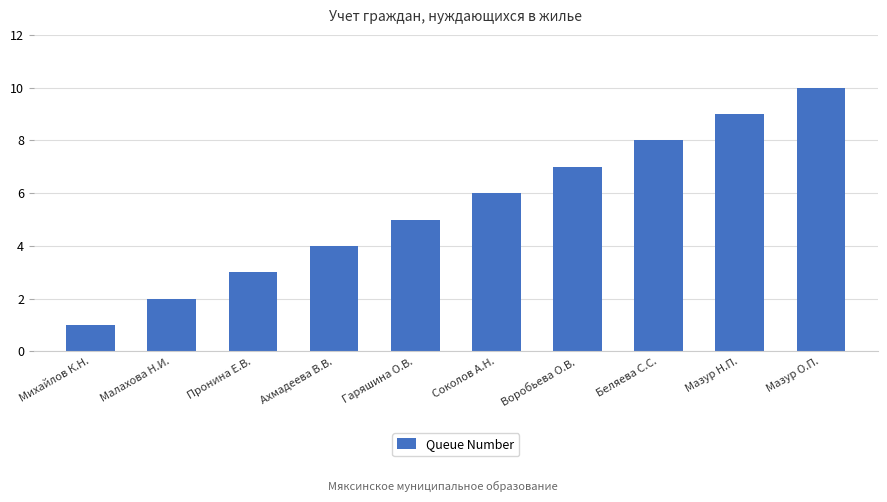

What is the sum of the values at Пронина Е.В. and Ахмадеева В.В.?

7